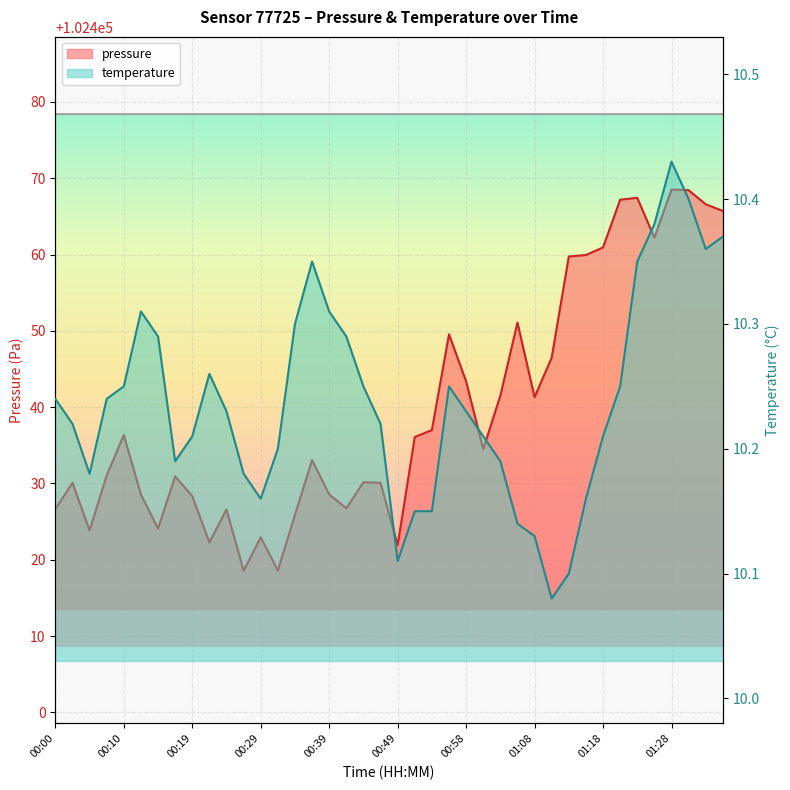

How many lines are shown in the chart?

2